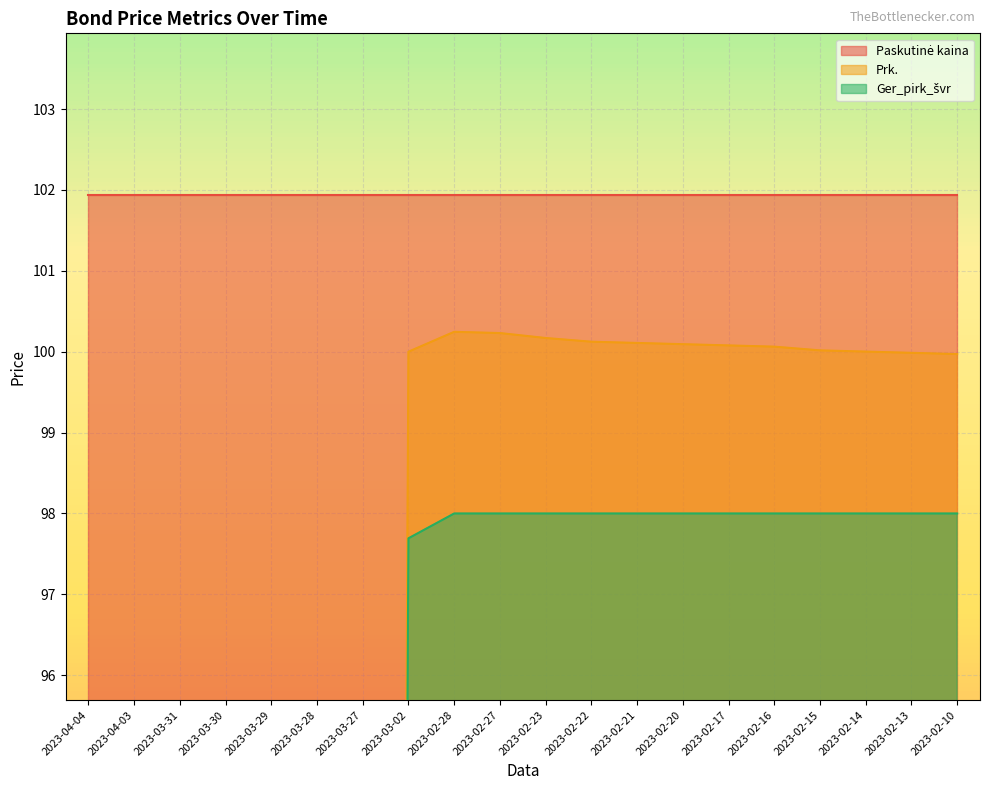

At which category does the chart reach its minimum across all series?

2023-04-04